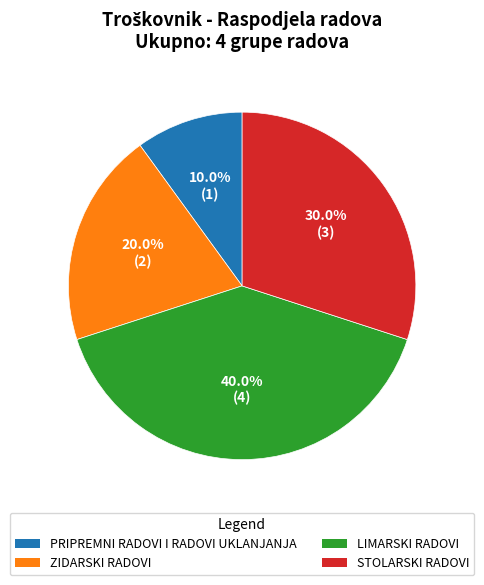

To the nearest percent, what percentage of the pie is PRIPREMNI RADOVI I RADOVI UKLANJANJA?

10%